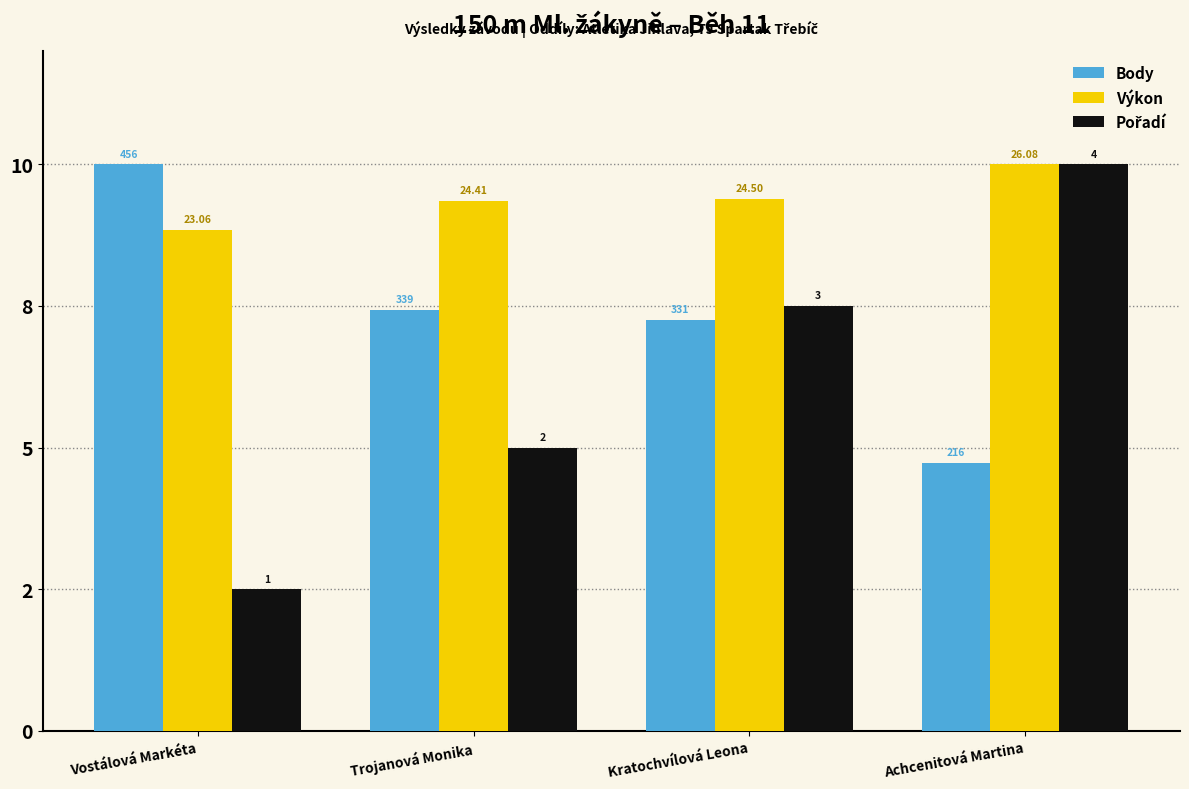

Are the bars grouped side by side (vs. stacked)?

Yes